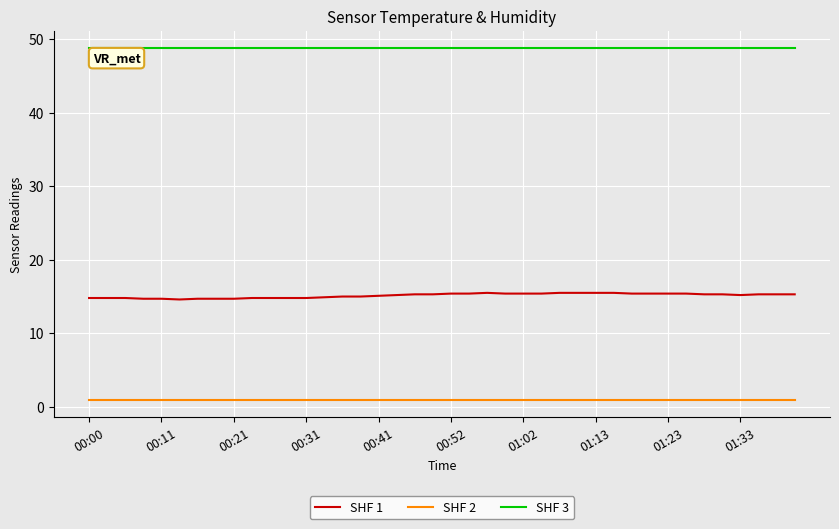

List the series in order of their overall mean, highest first.

SHF 3, SHF 1, SHF 2